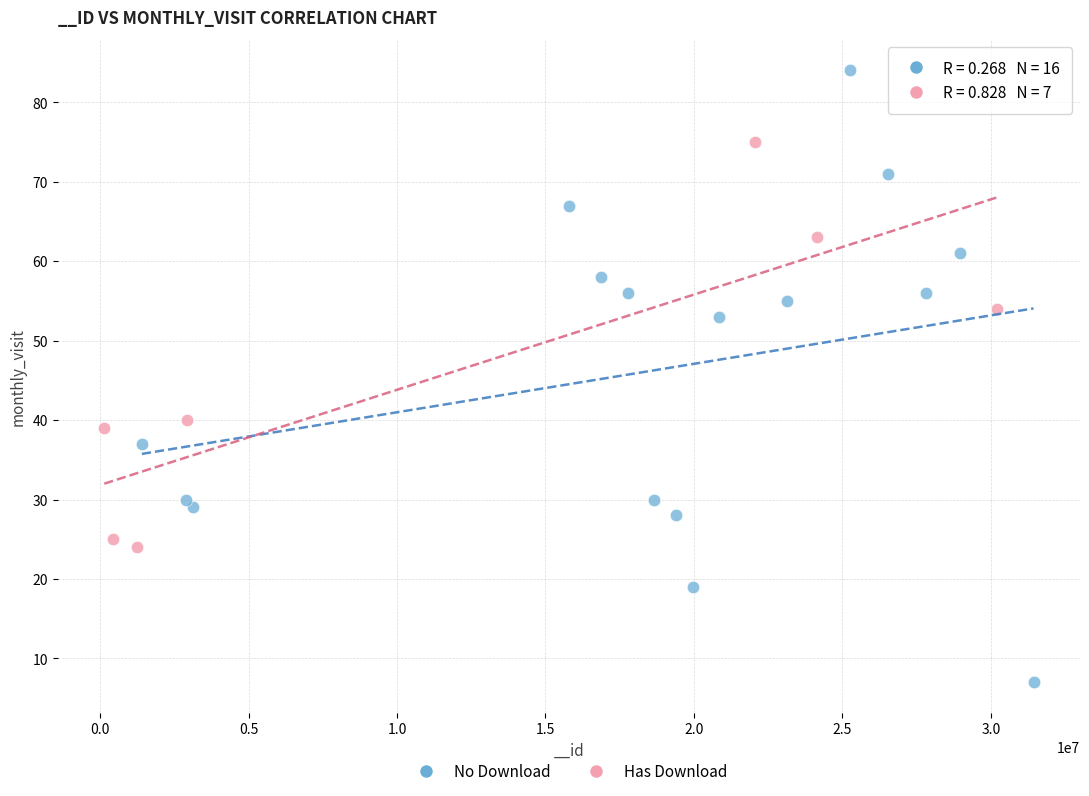

Which series contains the highest Y value?

No Download